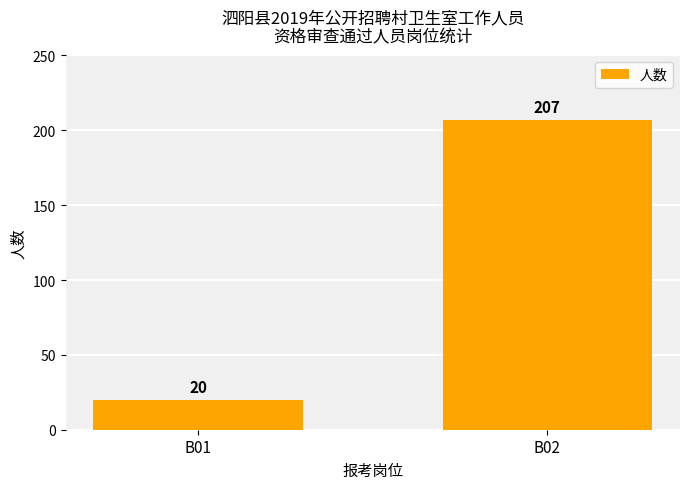

What is the difference between the values at B02 and B01?

187